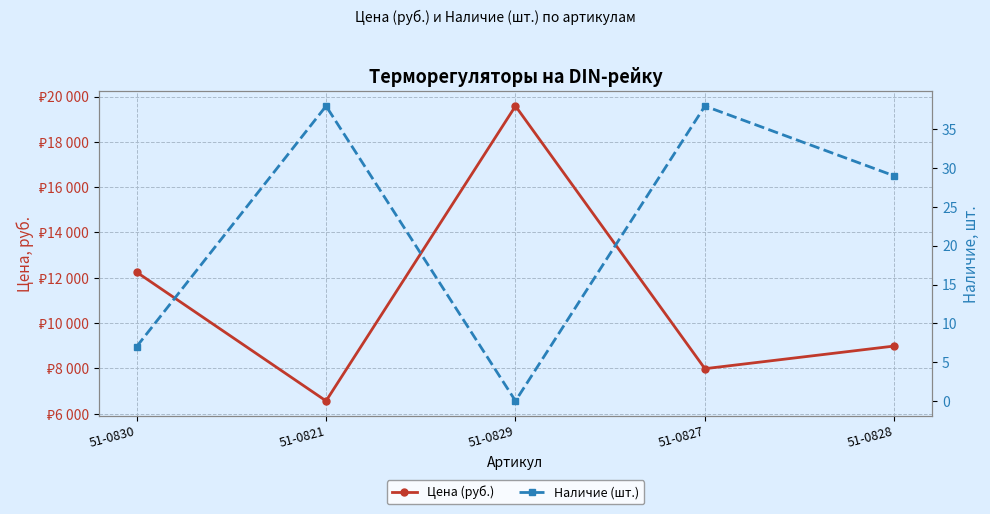

What is the label of the 1st point from the right?

51-0828